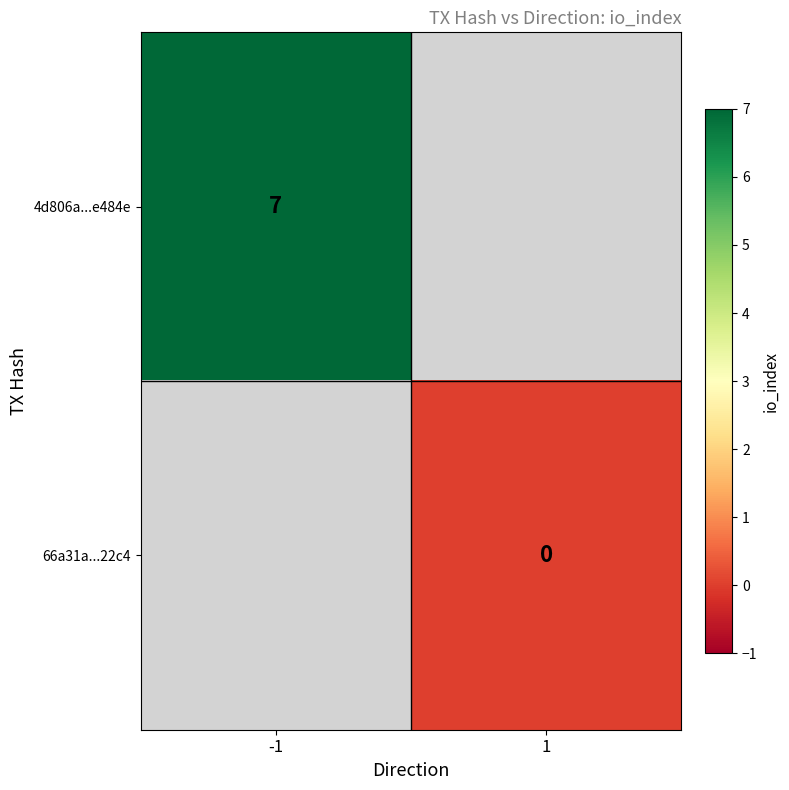

The value of 4d806a...e484e at -1 is 7. True or false?

True